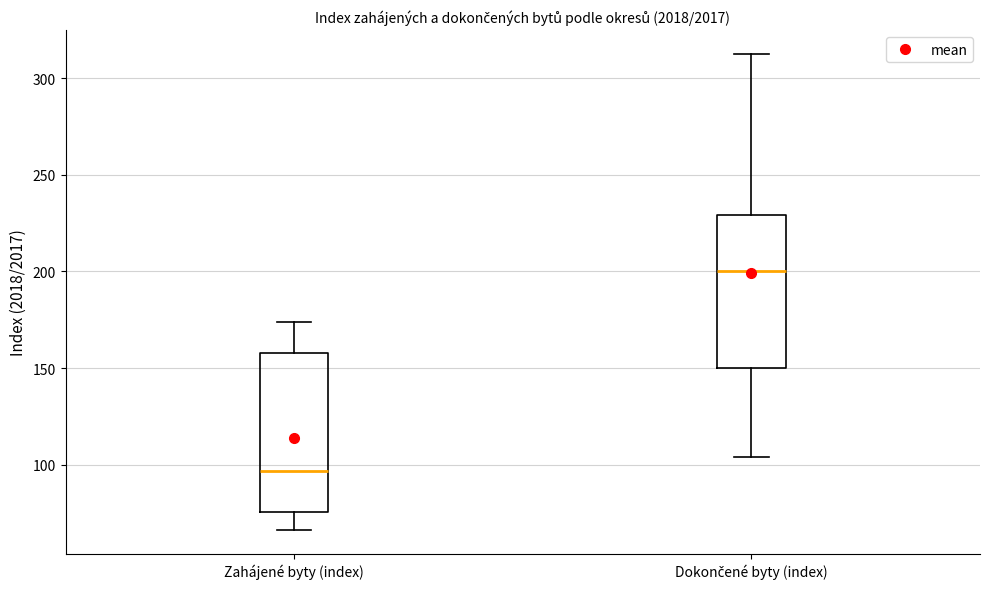

Which box has the lowest median line?

Zahájené byty (index)